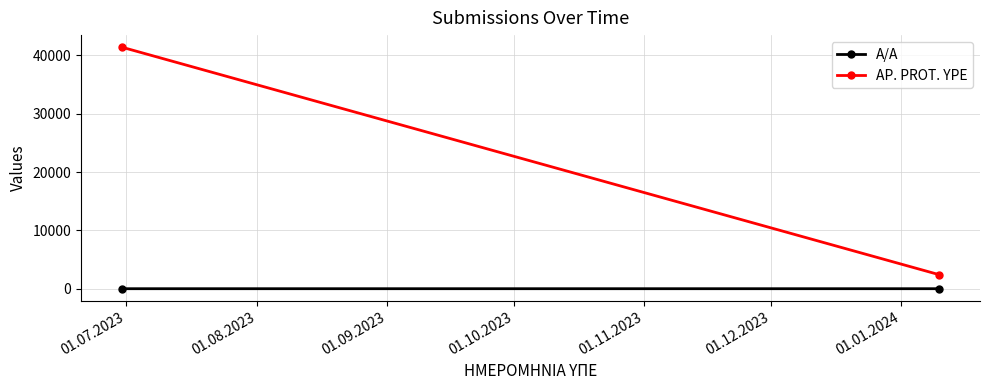

What position from the left is 01.08.2023?

2